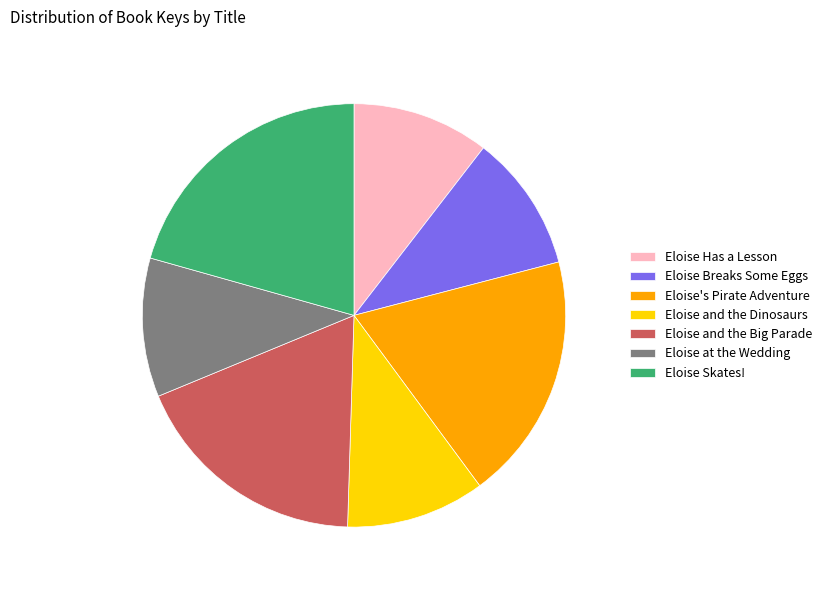

Approximately how many times larger is the value at Eloise and the Dinosaurs compared to Eloise at the Wedding?

1.0